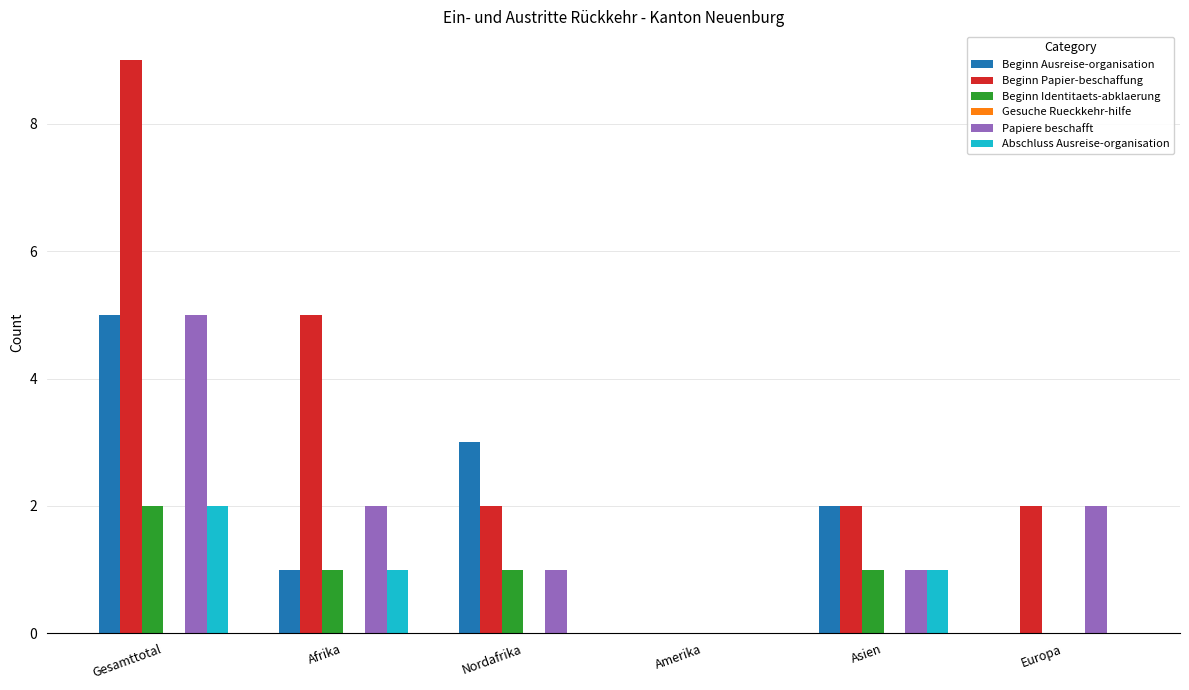

What is the sum of the Beginn Papier-beschaffung values at Asien and Nordafrika?

4